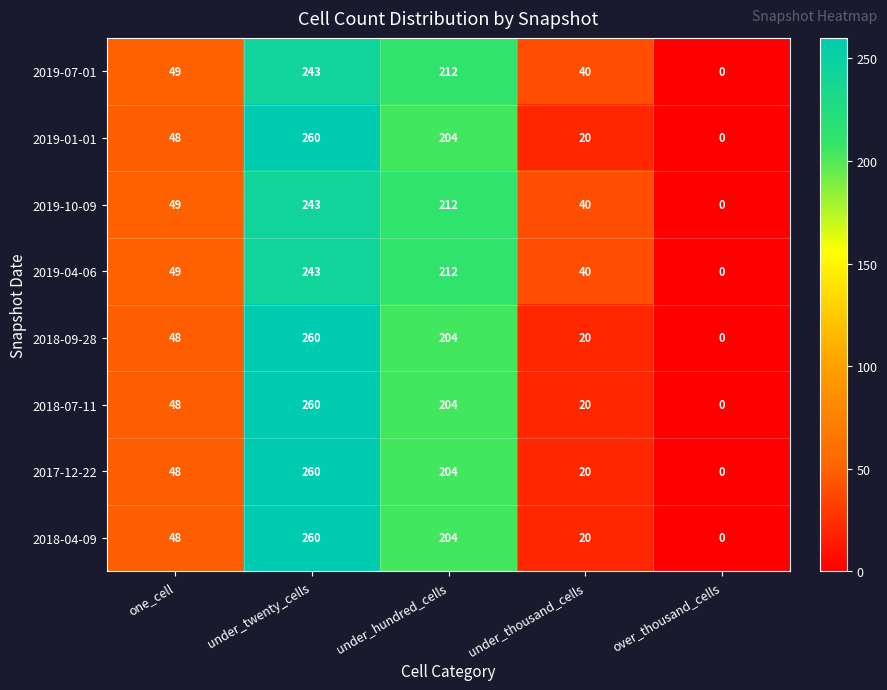

What is the sum of all 2019-01-01 values?

532